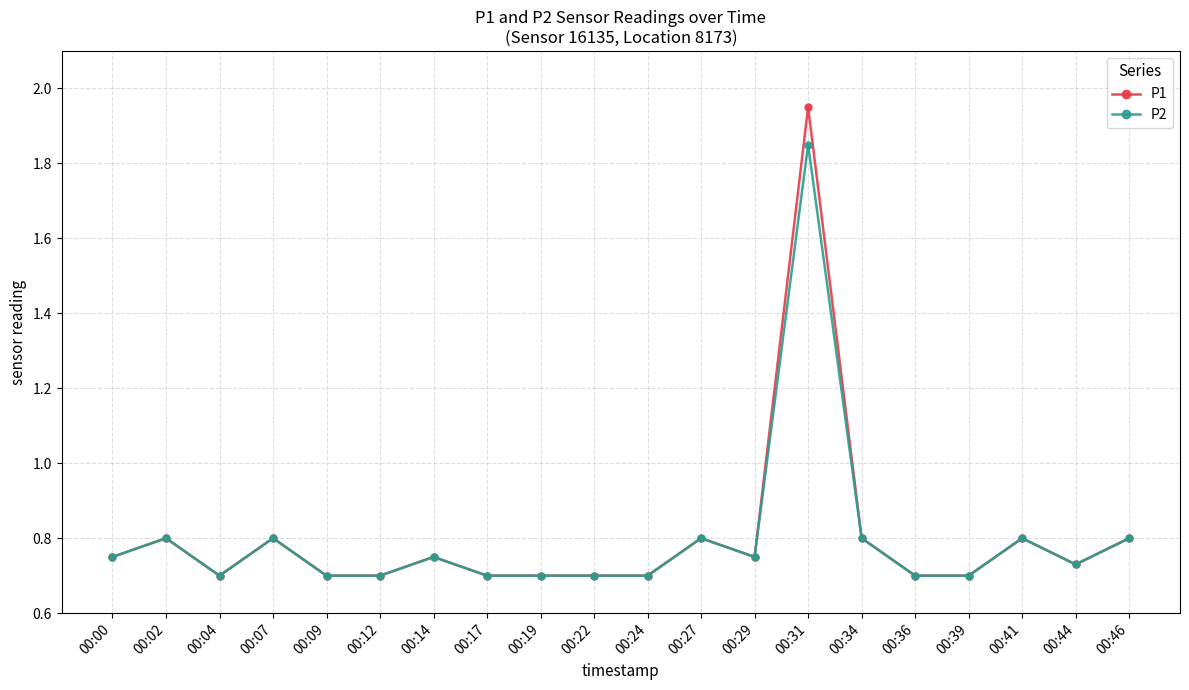

True or false: P1 has a value of 0.7 at 00:39.

True